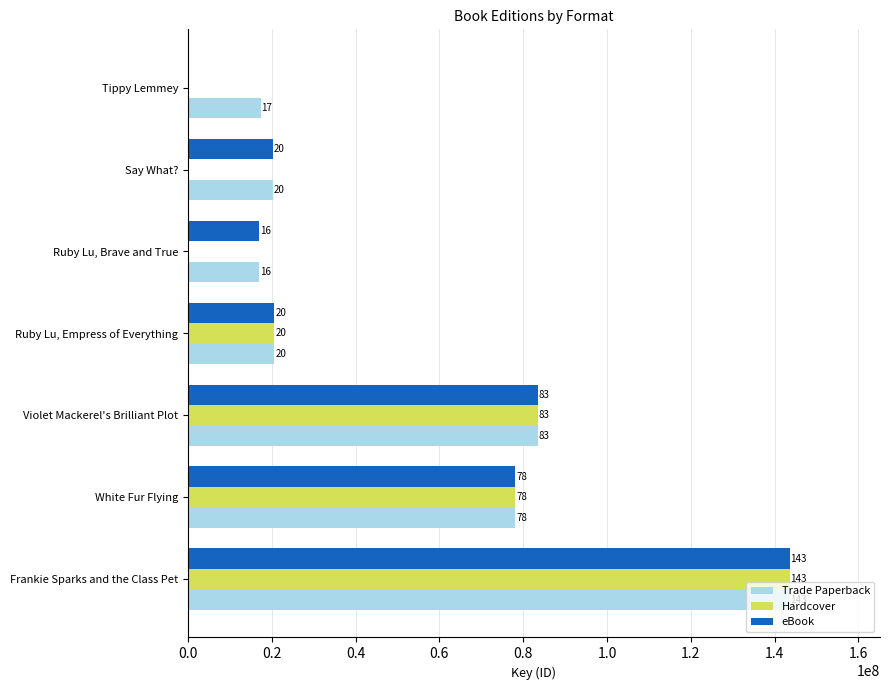

What are all the series names shown in the legend?

Trade Paperback, Hardcover, eBook